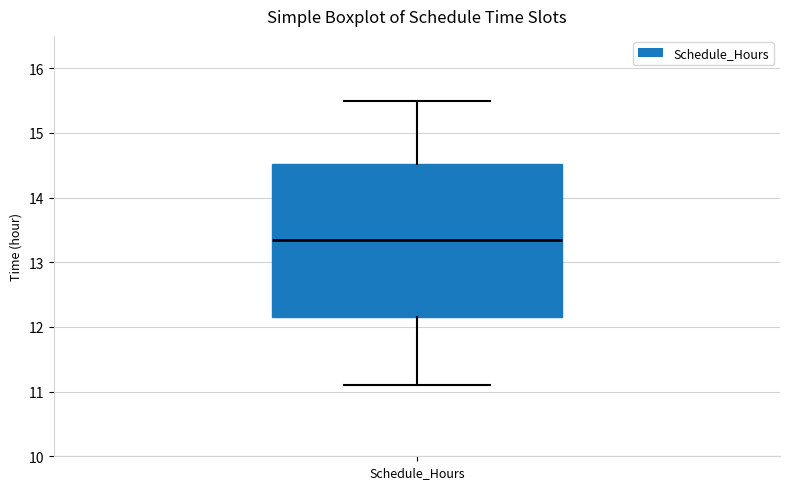

Transcribe this box plot: give where the median line is, the range the box spans, and where the two whiskers end, as read against the y-axis. The values are not printed on the chart, so give them approximately, as read against the axis.

median 13.4, box 12.2 to 14.5, whiskers 11.1 to 15.5